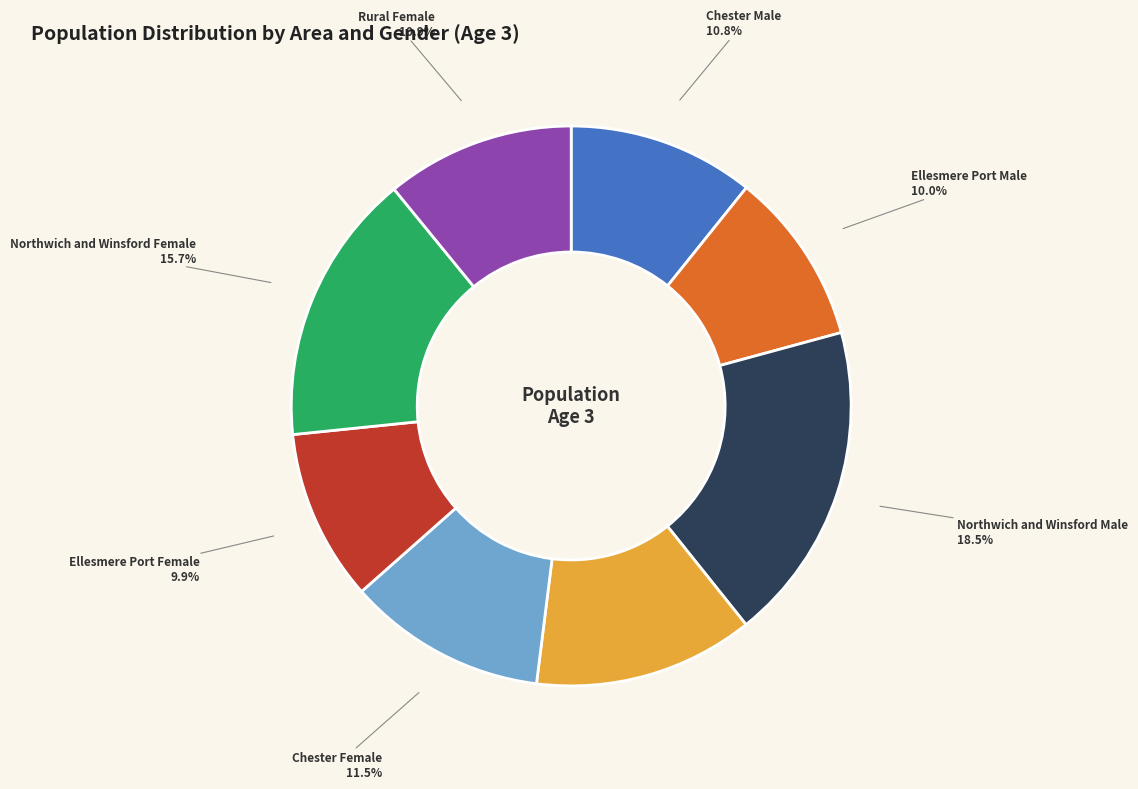

Is there a majority slice in this chart?

No